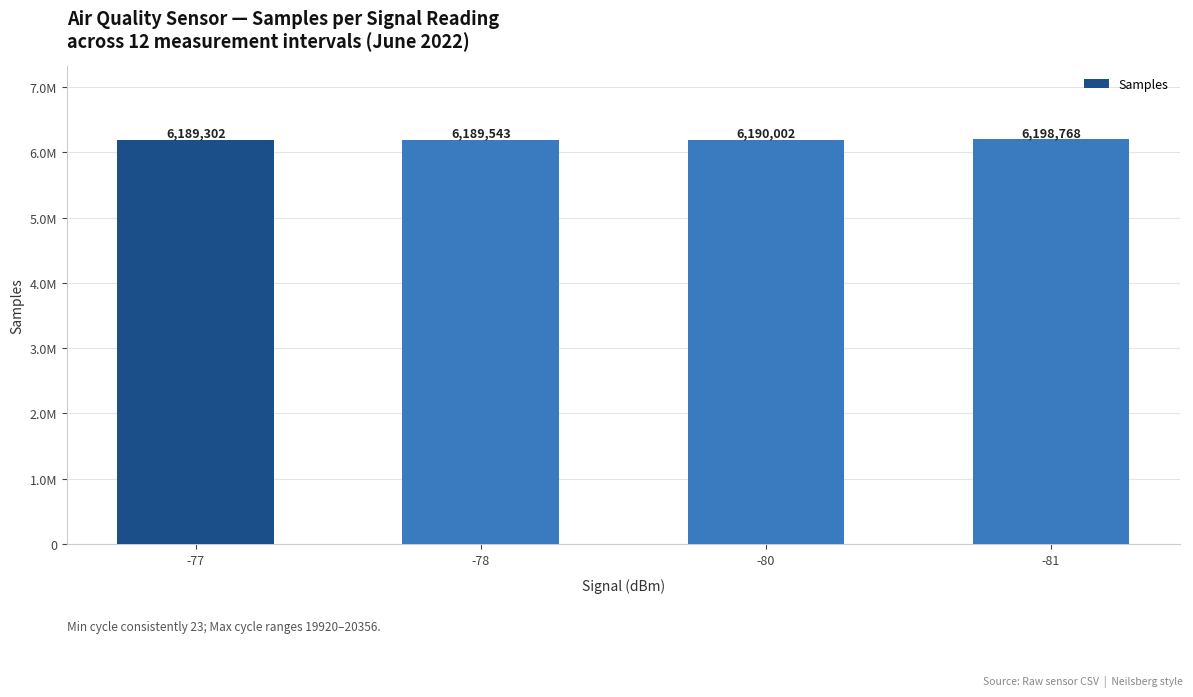

At which label is the value closest to 6194035?

-80